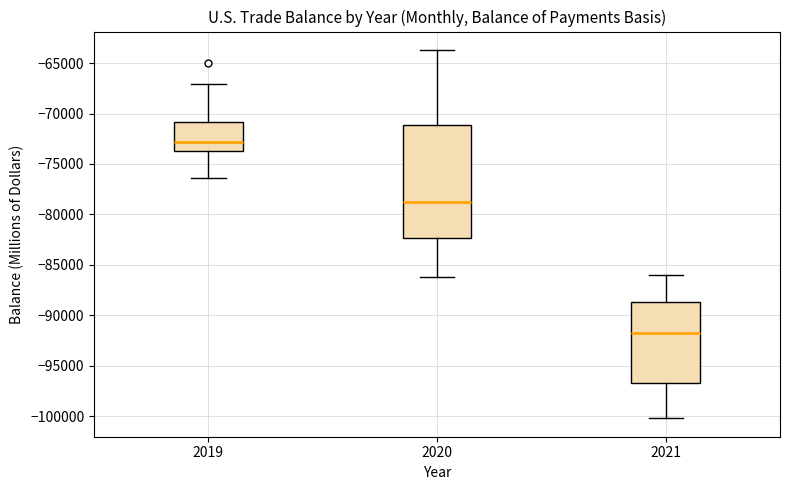

Which box is the tallest, from its lower edge to its upper edge?

2020